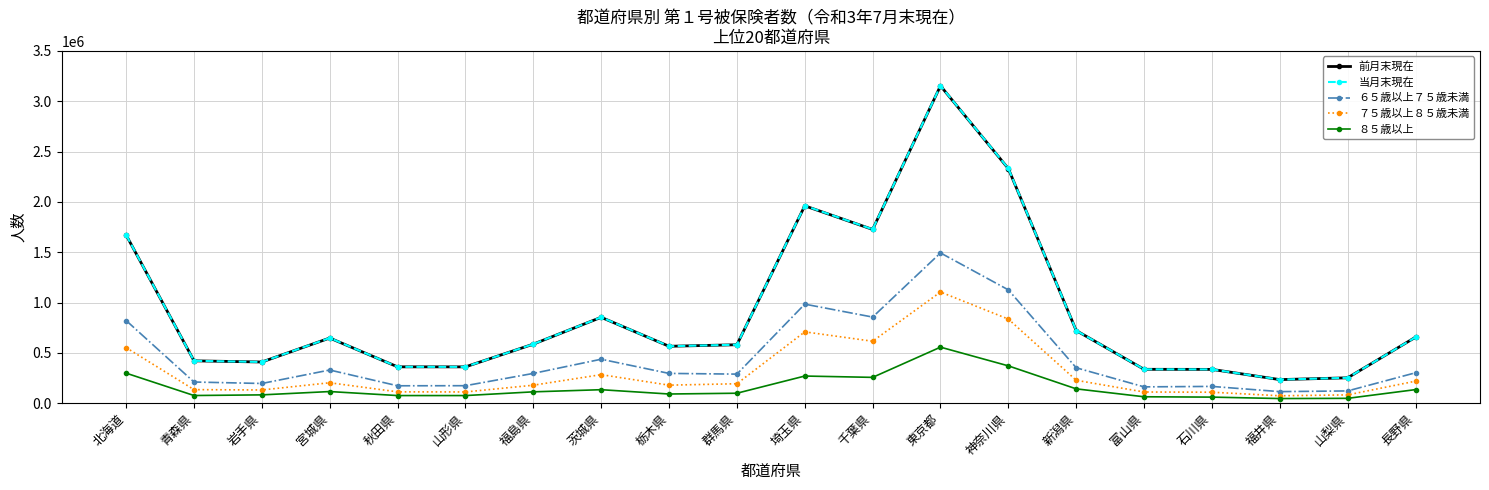

True or false: ６５歳以上７５歳未満 and 当月末現在 intersect in this chart.

False